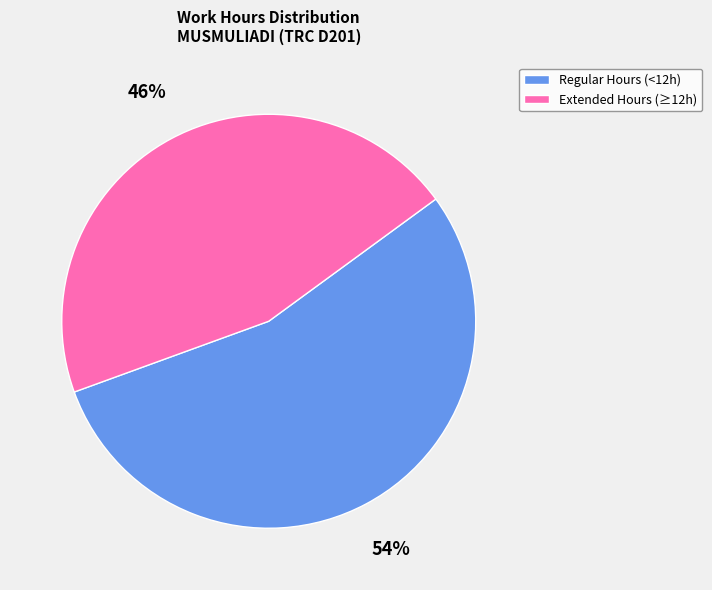

To the nearest percent, what is the average slice percentage?

50%